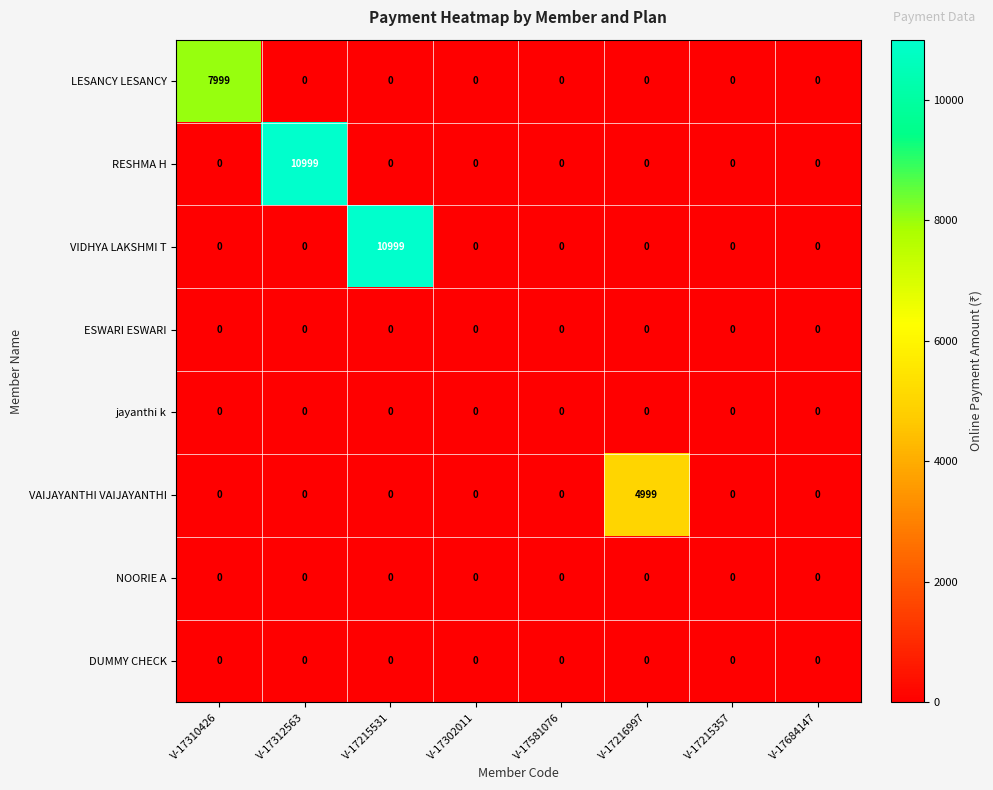

What is the greatest value displayed?

10999